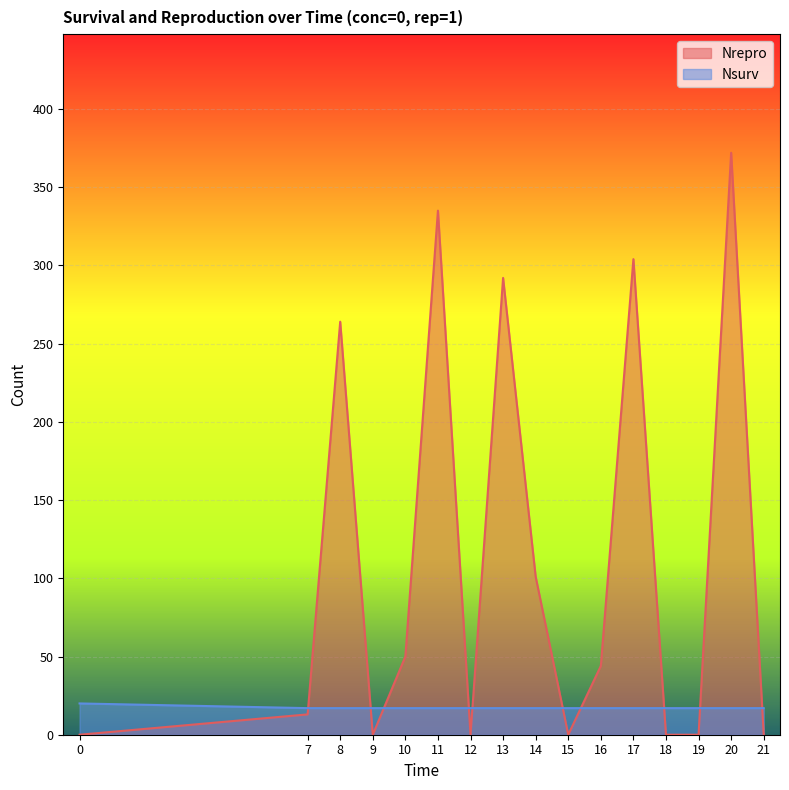

Between 15 and 19, which is larger?

15